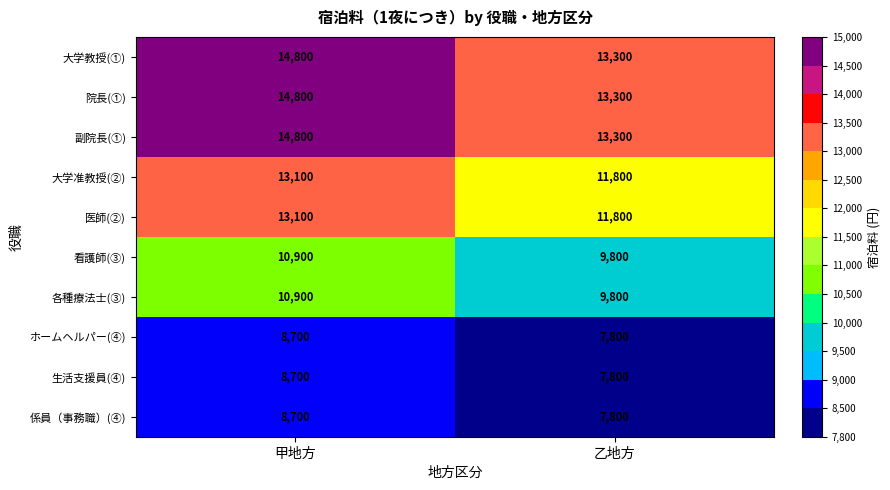

What is the average value of the ホームヘルパー(④) series?

8250